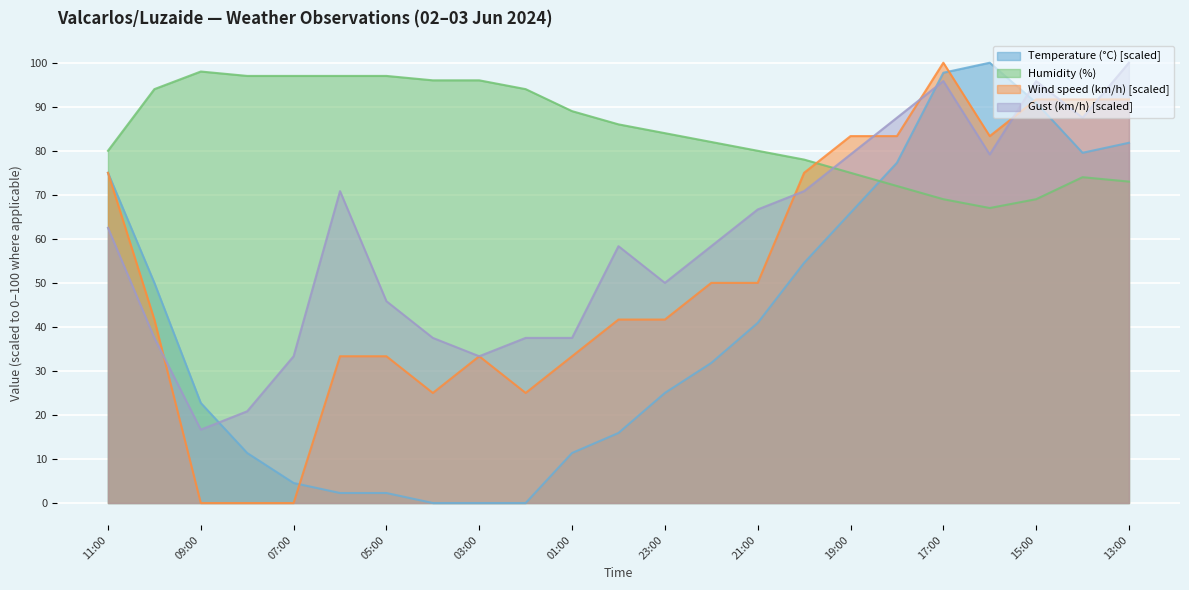

Reading right to left, extract all data points from this chart.

Temperature (°C): 13:00=81.8	14:00=79.5	15:00=90.9	16:00=100.0	17:00=97.7	18:00=77.3	19:00=65.9	20:00=54.5	21:00=40.9	22:00=31.8	23:00=25.0	00:00=15.9	01:00=11.4	02:00=0.0	03:00=0.0	04:00=0.0	05:00=2.3	06:00=2.3	07:00=4.5	08:00=11.4	09:00=22.7	10:00=50.0	11:00=75.0
Humidity (%): 13:00=73.0	14:00=74.0	15:00=69.0	16:00=67.0	17:00=69.0	18:00=72.0	19:00=75.0	20:00=78.0	21:00=80.0	22:00=82.0	23:00=84.0	00:00=86.0	01:00=89.0	02:00=94.0	03:00=96.0	04:00=96.0	05:00=97.0	06:00=97.0	07:00=97.0	08:00=97.0	09:00=98.0	10:00=94.0	11:00=80.0
Wind speed (km/h): 13:00=91.7	14:00=91.7	15:00=91.7	16:00=83.3	17:00=100.0	18:00=83.3	19:00=83.3	20:00=75.0	21:00=50.0	22:00=50.0	23:00=41.7	00:00=41.7	01:00=33.3	02:00=25.0	03:00=33.3	04:00=25.0	05:00=33.3	06:00=33.3	07:00=0.0	08:00=0.0	09:00=0.0	10:00=41.7	11:00=75.0
Gust (km/h): 13:00=100.0	14:00=87.5	15:00=95.8	16:00=79.2	17:00=95.8	18:00=87.5	19:00=79.2	20:00=70.8	21:00=66.7	22:00=58.3	23:00=50.0	00:00=58.3	01:00=37.5	02:00=37.5	03:00=33.3	04:00=37.5	05:00=45.8	06:00=70.8	07:00=33.3	08:00=20.8	09:00=16.7	10:00=37.5	11:00=62.5